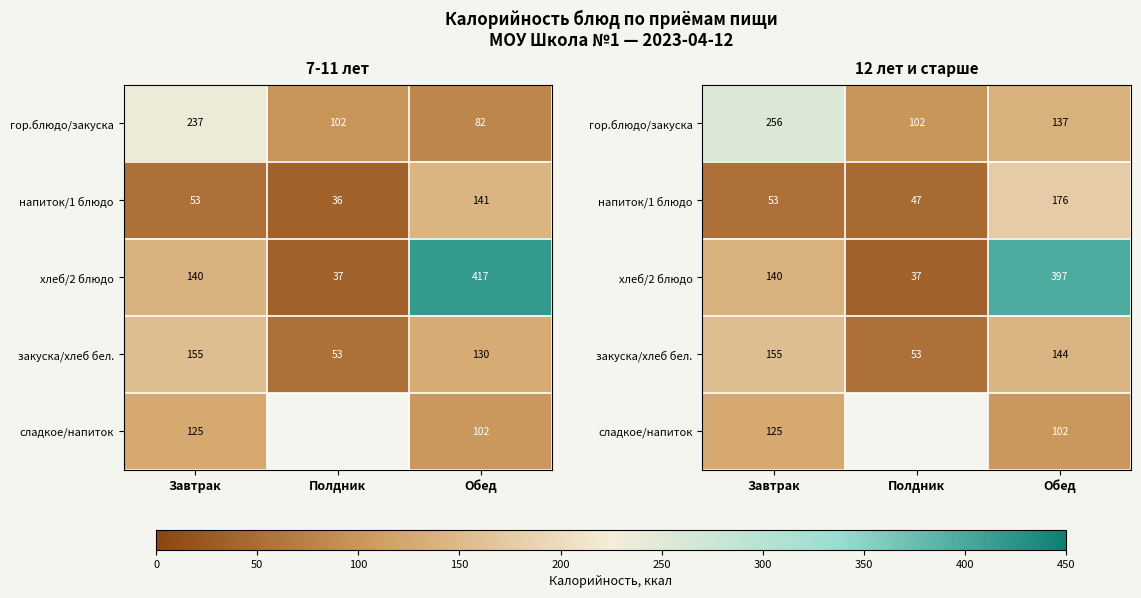

At Полдник, list the series in order from smallest to largest.

хлеб/2 блюдо, напиток/1 блюдо, закуска/хлеб бел., гор.блюдо/закуска, сладкое/напиток